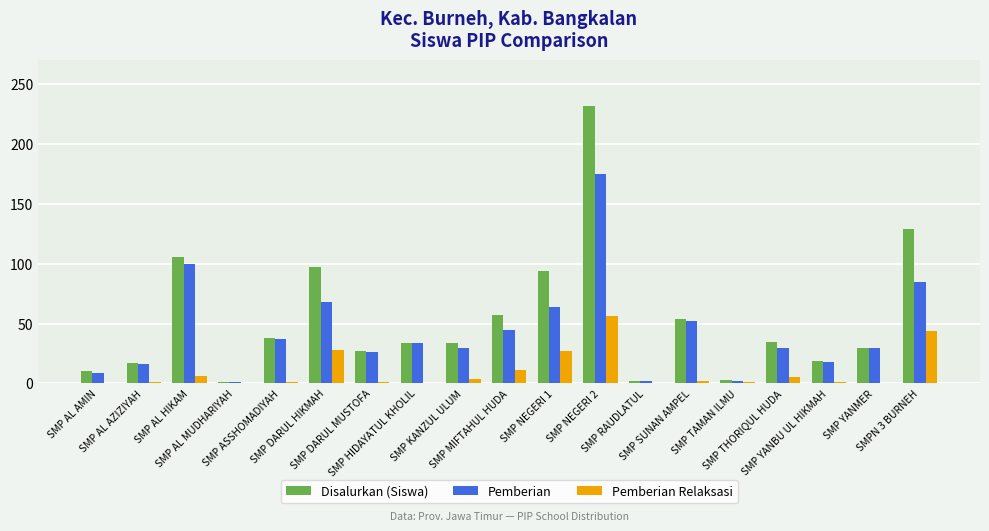

What is the sum of all Disalurkan (Siswa) values?

1019